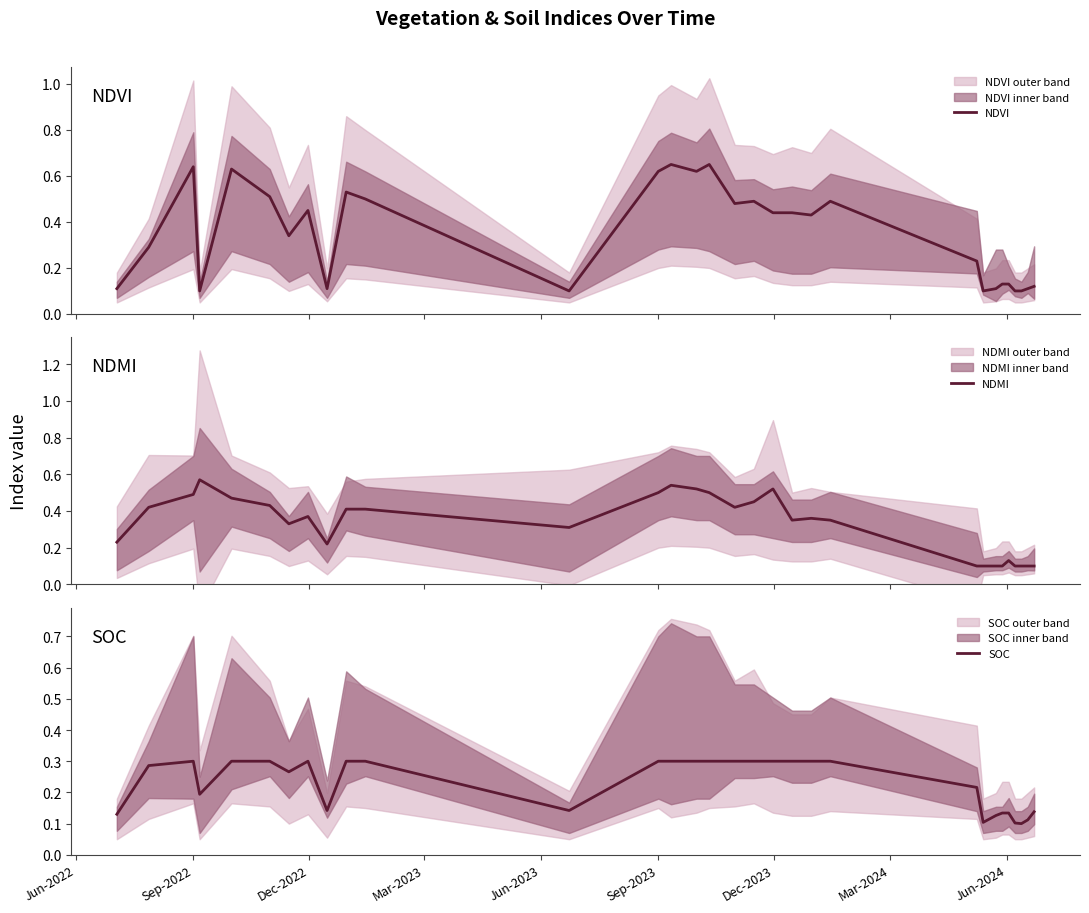

How many lines are shown in the chart?

3